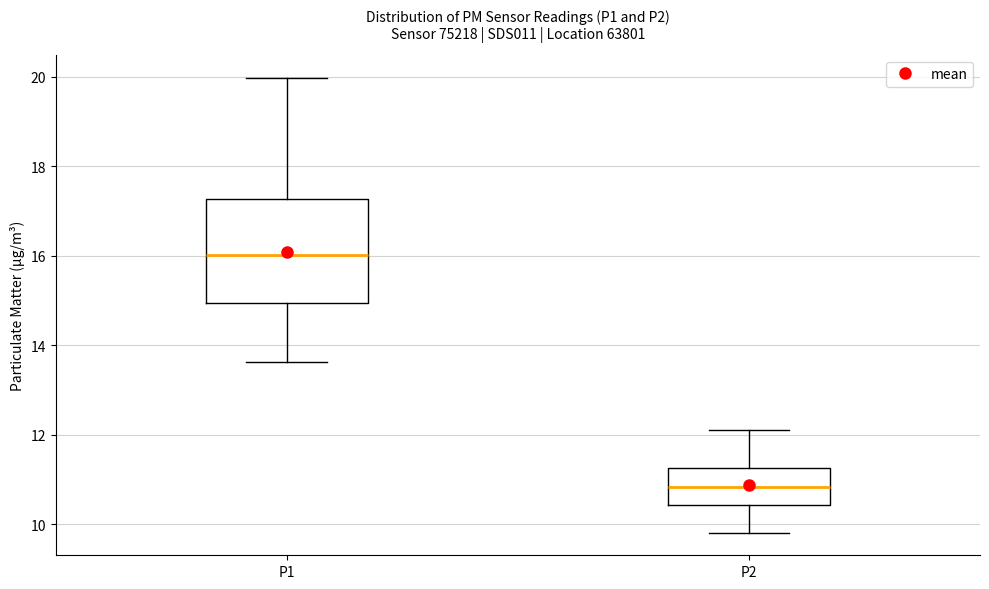

Where does the median line of the box for P2 sit on the y-axis? The values are not printed on the chart, so give them approximately, as read against the axis.

10.8